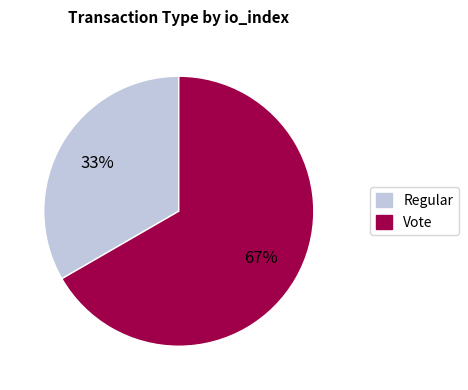

Do Vote and Regular together represent more than half of the pie?

Yes